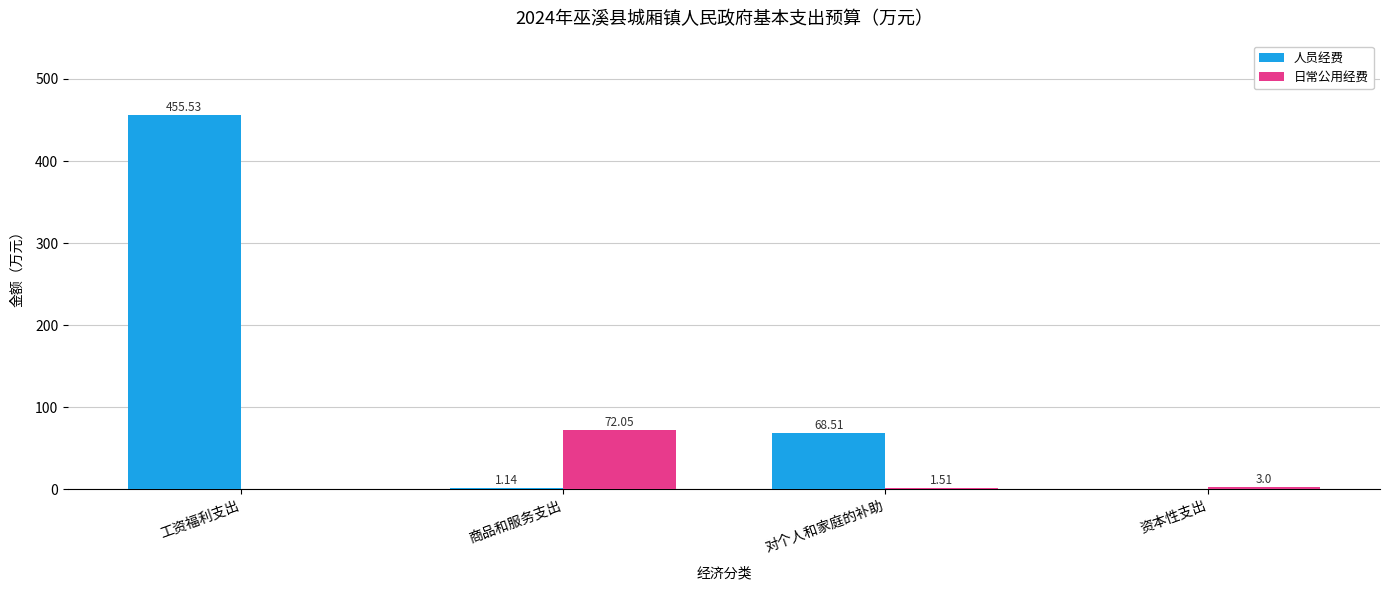

What is the greatest value displayed?

455.5